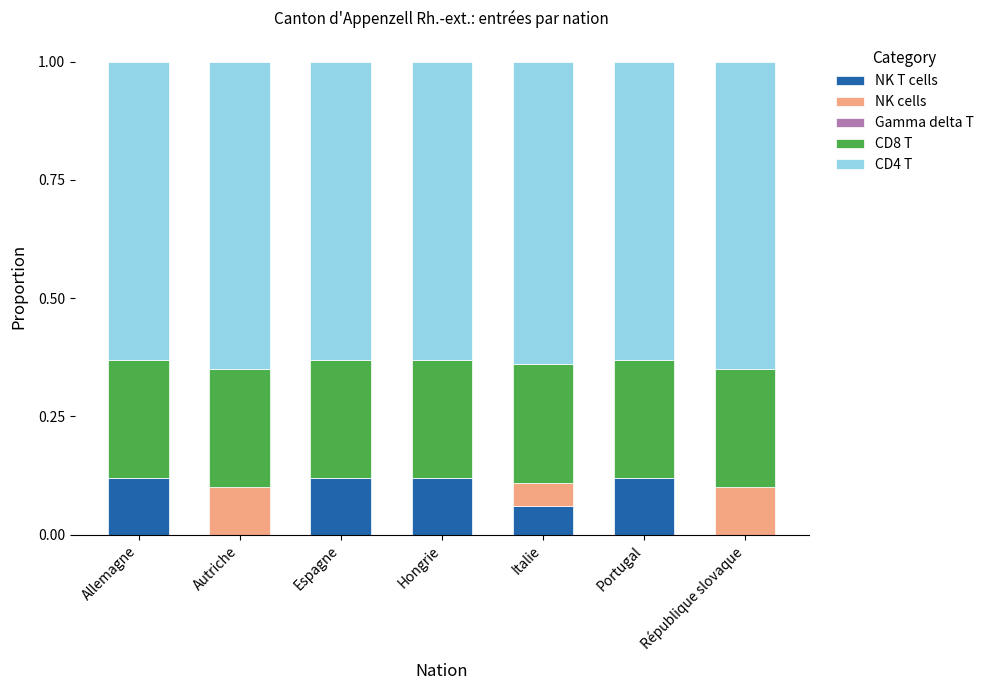

What is the total value across all series at Espagne?

1.0